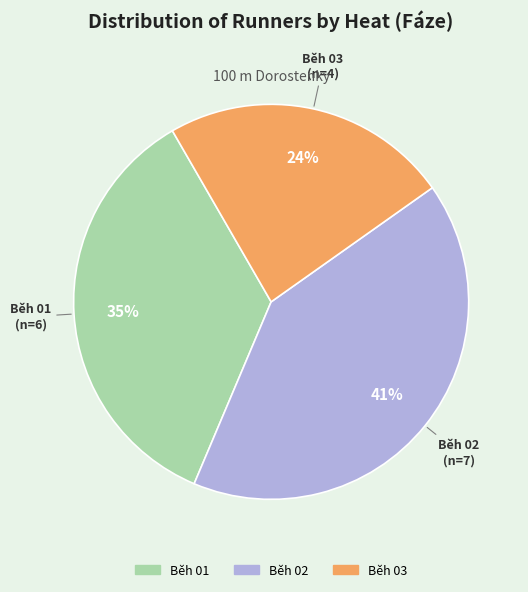

Is there any slice that represents more than half of the pie?

No